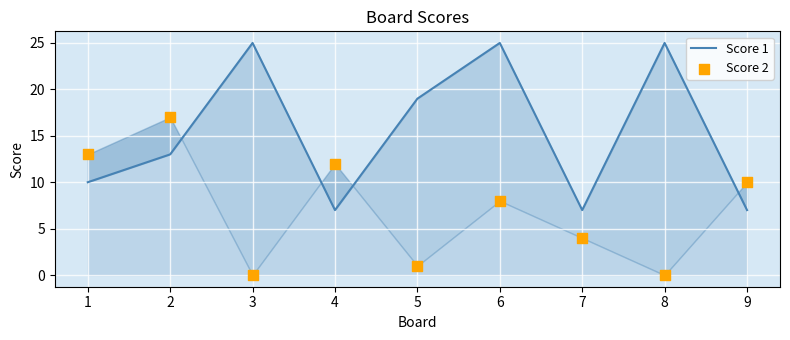

Which series reaches the maximum Y coordinate?

Score 1